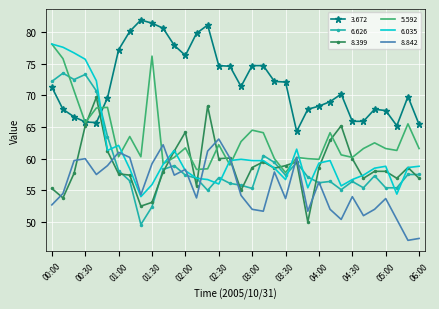

What is the difference between the maximum and minimum values in the 5.592 series?

20.3